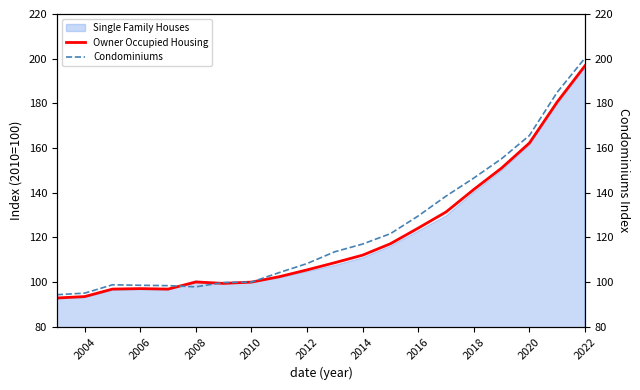

Read the Owner Occupied Housing value at 2016.

124.2